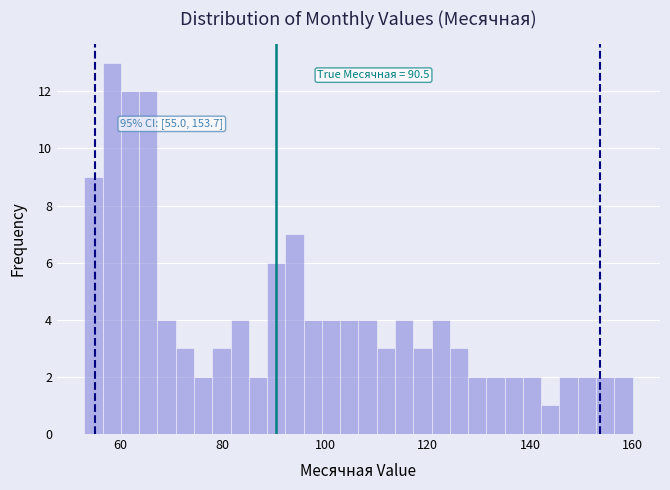

Read against the x-axis, roughly where is the centre of the tallest bar?

58